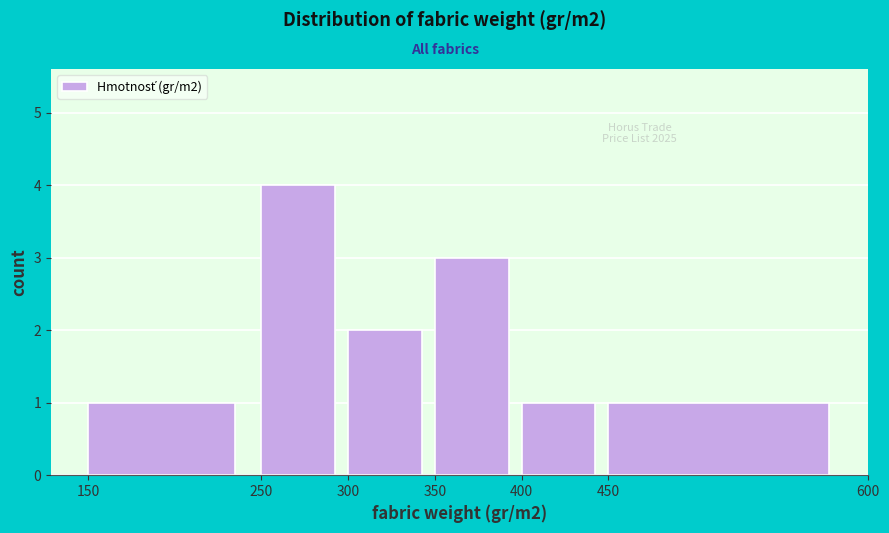

Over which range of the x-axis is the bar tallest?

250 to 300